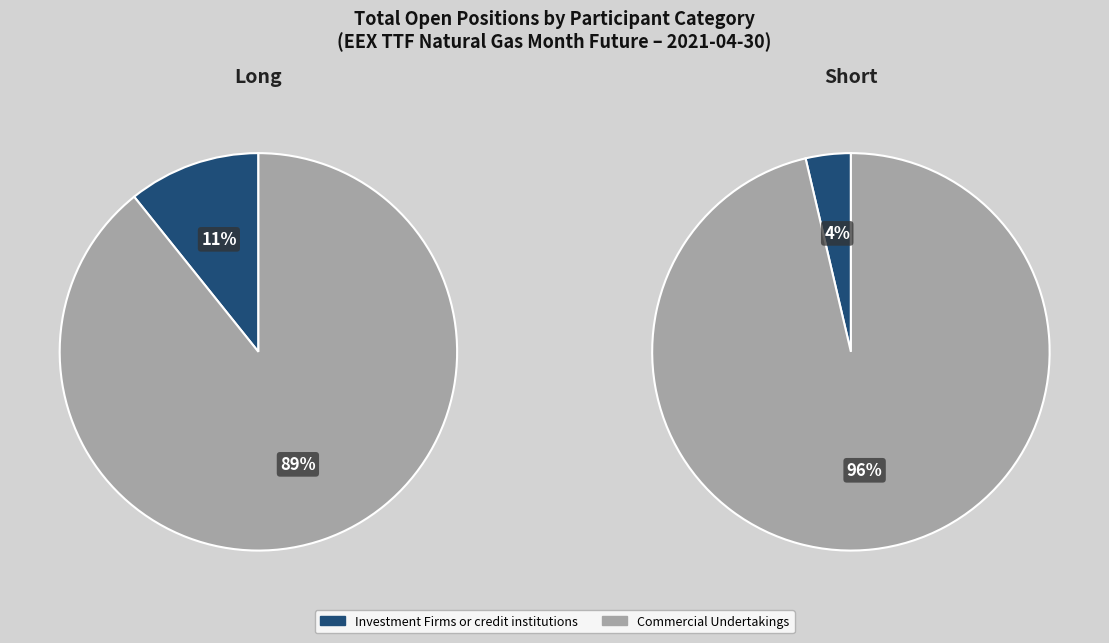

The Commercial Undertakings slice represents 96% of the pie. True or false?

True